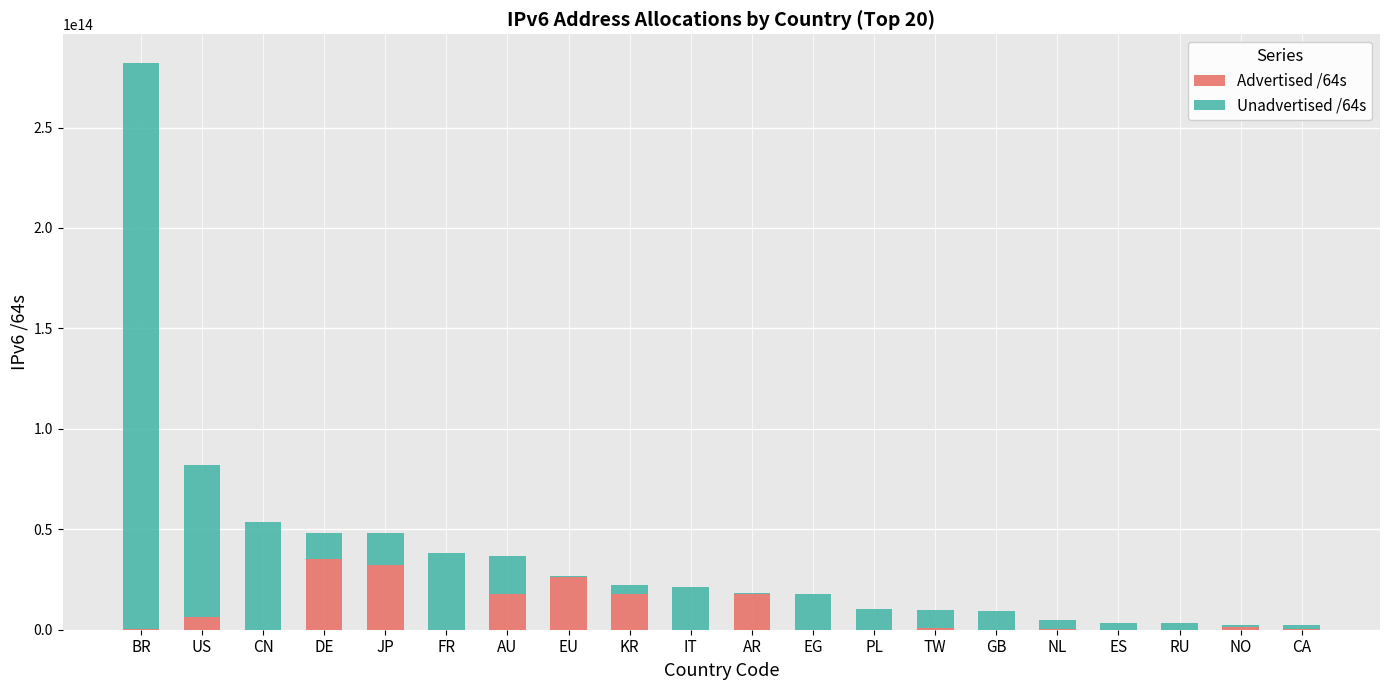

At which category is the sum across all series the highest?

BR